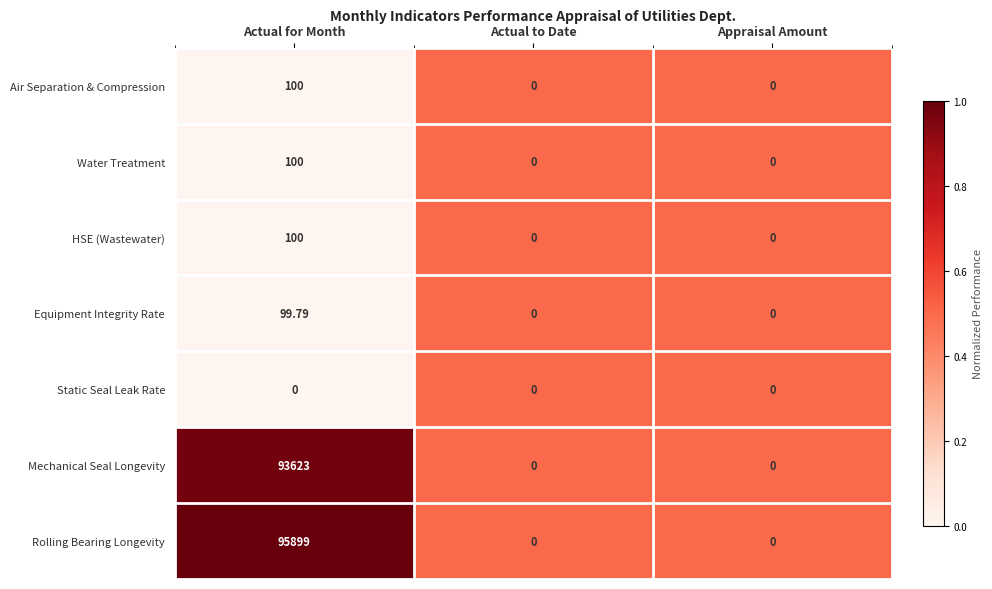

Which series changed the most between Actual for Month and Actual to Date?

Rolling Bearing Longevity